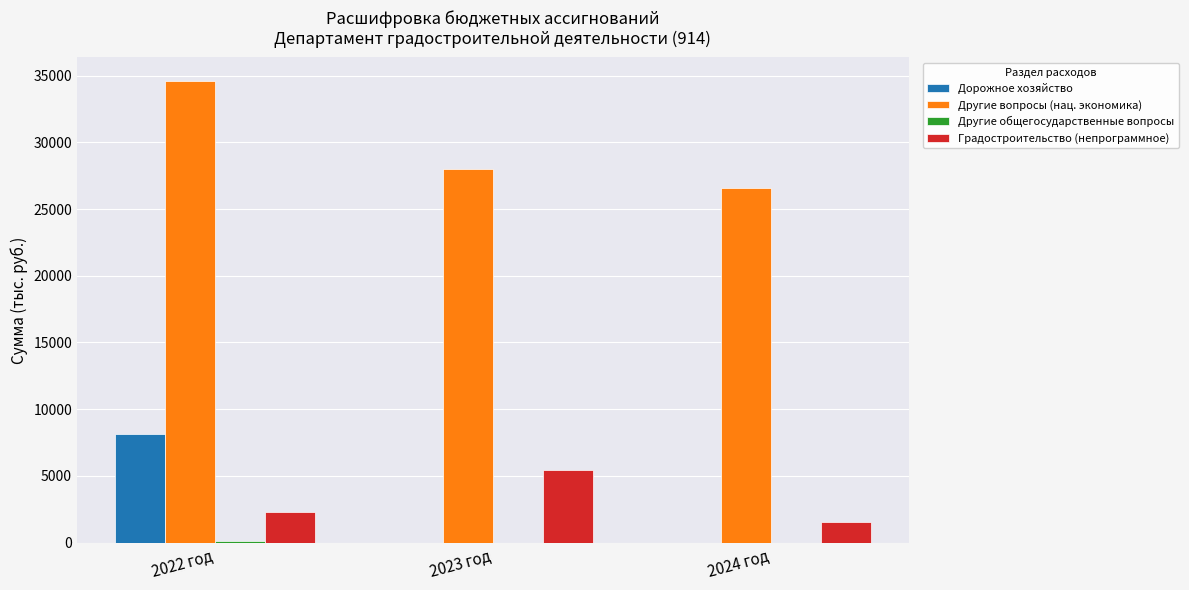

Which series has the largest total across all categories?

Другие вопросы (нац. экономика)